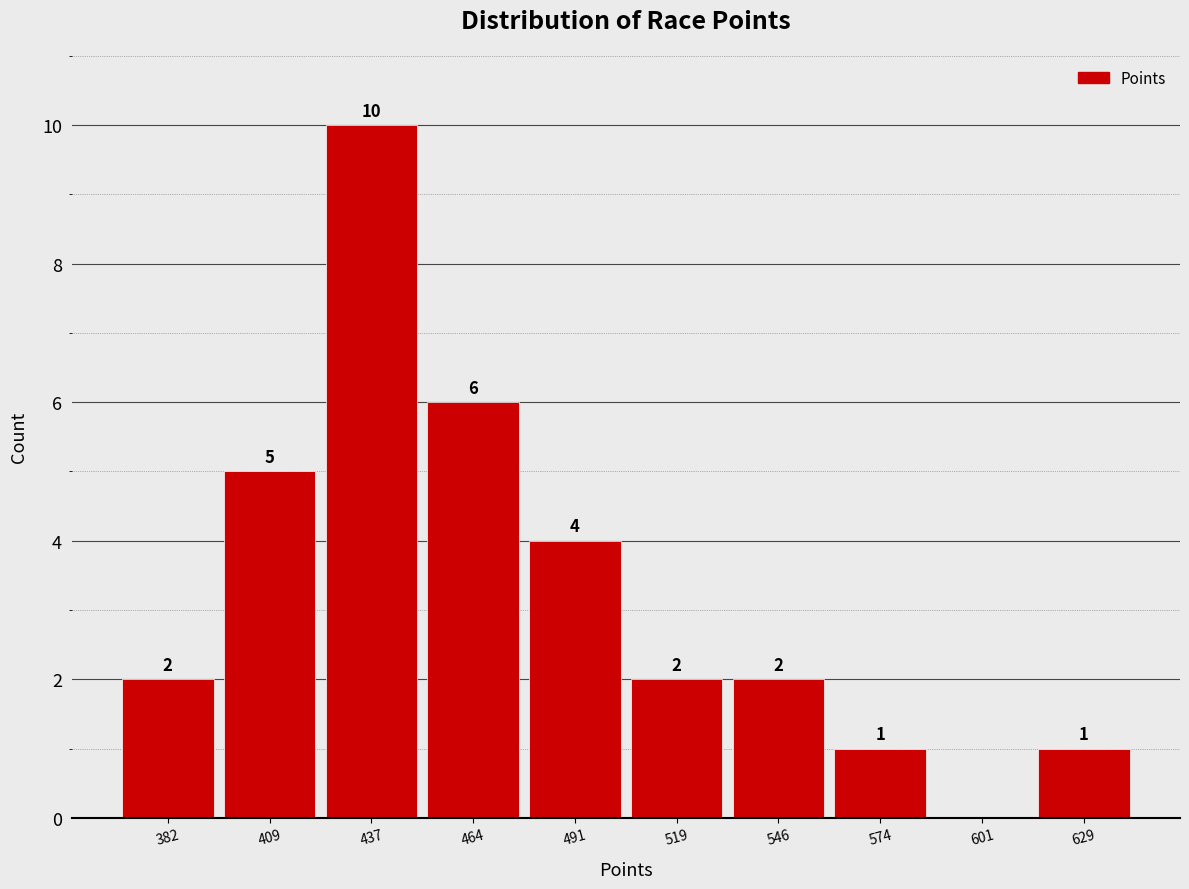

Over which range of the x-axis is the bar tallest?

425 to 450